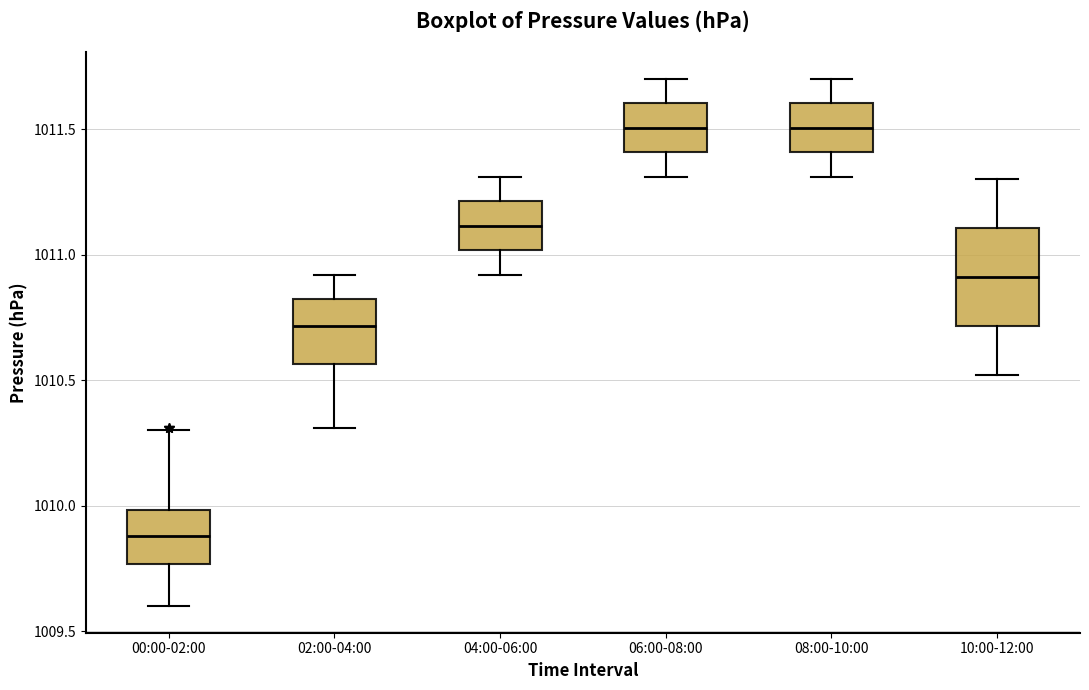

Reading left to right, read every box against the y-axis: the position of its median line, the range the box covers, and the ends of its whiskers. The values are not printed on the chart, so give them approximately, as read against the axis.

00:00-02:00: median 1009.90, box 1009.75 to 1010.00, whiskers 1009.60 to 1010.30
02:00-04:00: median 1010.70, box 1010.55 to 1010.80, whiskers 1010.30 to 1010.90
04:00-06:00: median 1011.10, box 1011.00 to 1011.20, whiskers 1010.90 to 1011.30
06:00-08:00: median 1011.50, box 1011.40 to 1011.60, whiskers 1011.30 to 1011.70
08:00-10:00: median 1011.50, box 1011.40 to 1011.60, whiskers 1011.30 to 1011.70
10:00-12:00: median 1010.90, box 1010.70 to 1011.10, whiskers 1010.50 to 1011.30